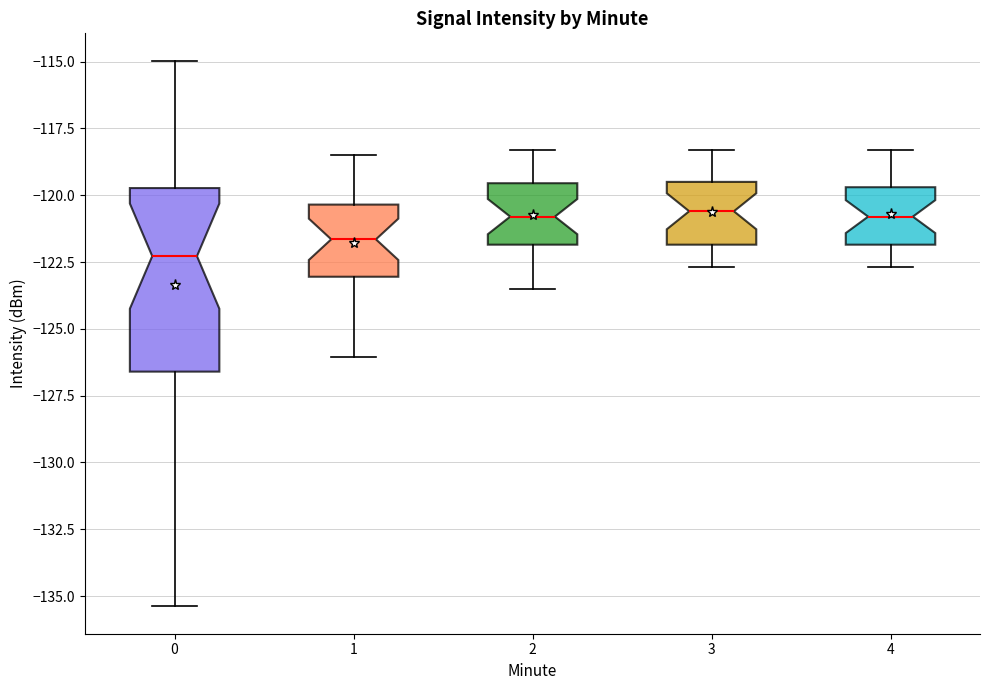

Which box is the tallest, from its lower edge to its upper edge?

0